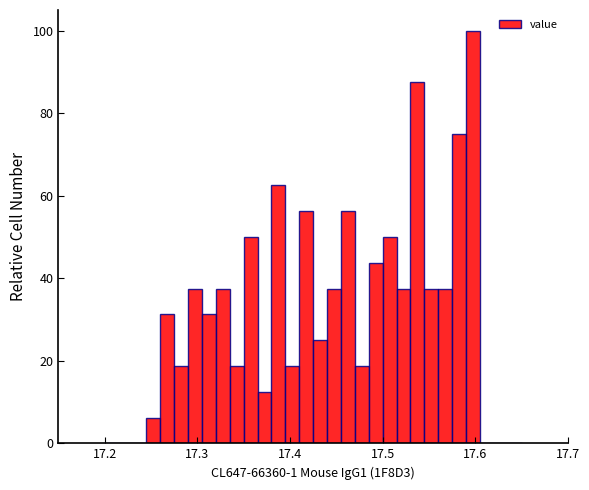

Read against the x-axis, roughly where is the centre of the tallest bar?

17.60